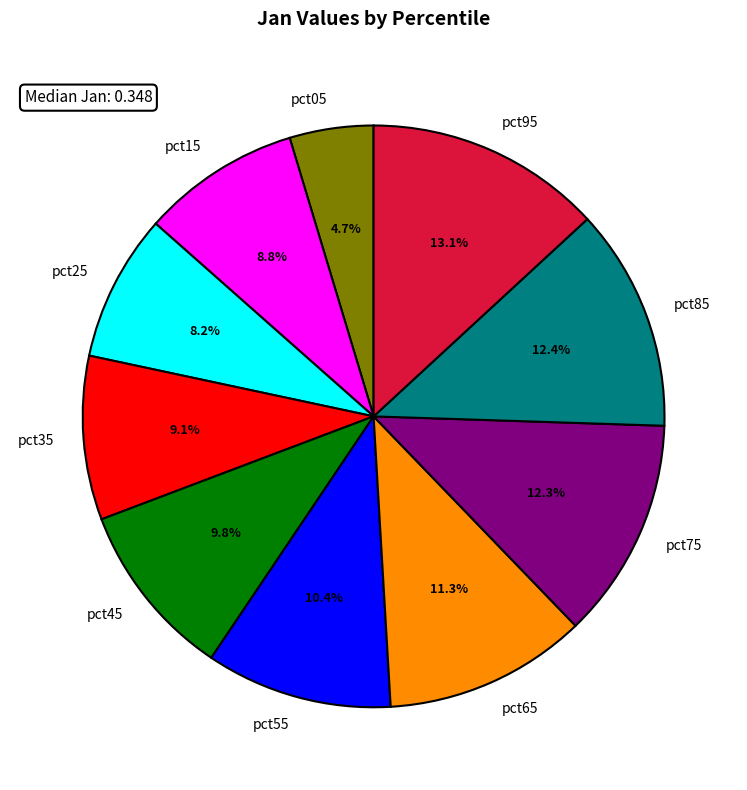

To the nearest percent, what percentage of the pie is pct45?

10%